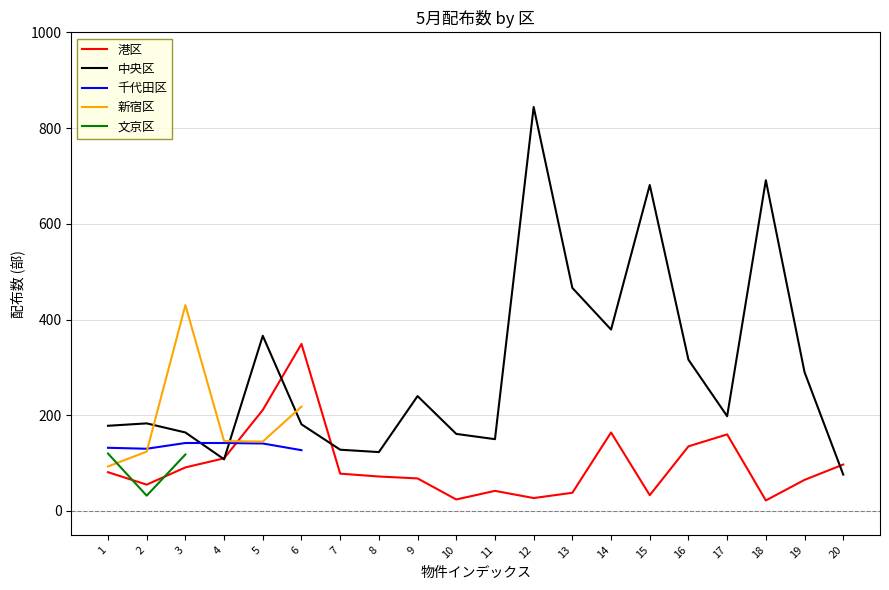

Does the chart have visible grid lines?

Yes